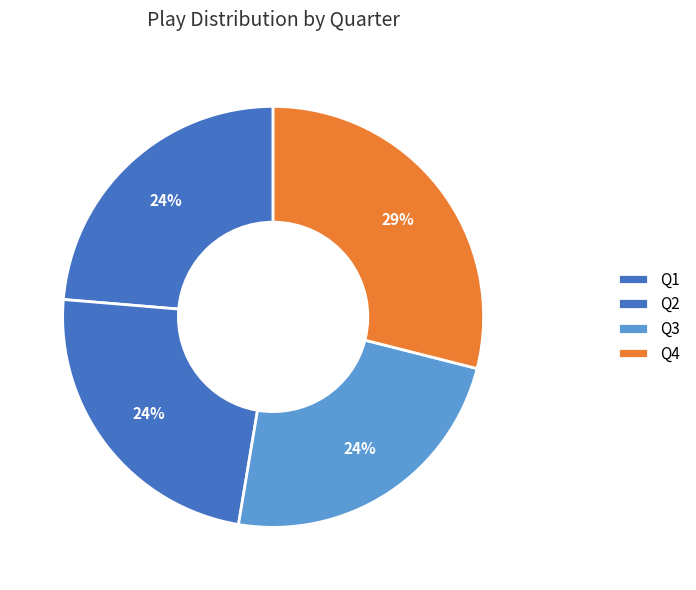

Rank the categories by value from highest to lowest.

Q4, Q1, Q2, Q3